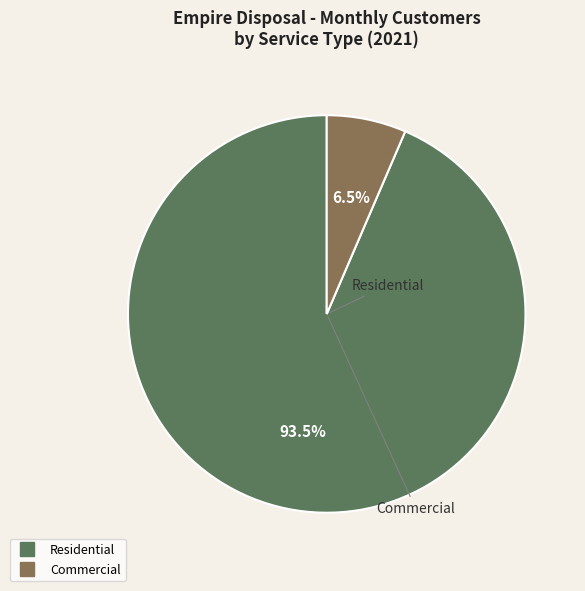

Combined, do Commercial and Residential account for over 50%?

Yes